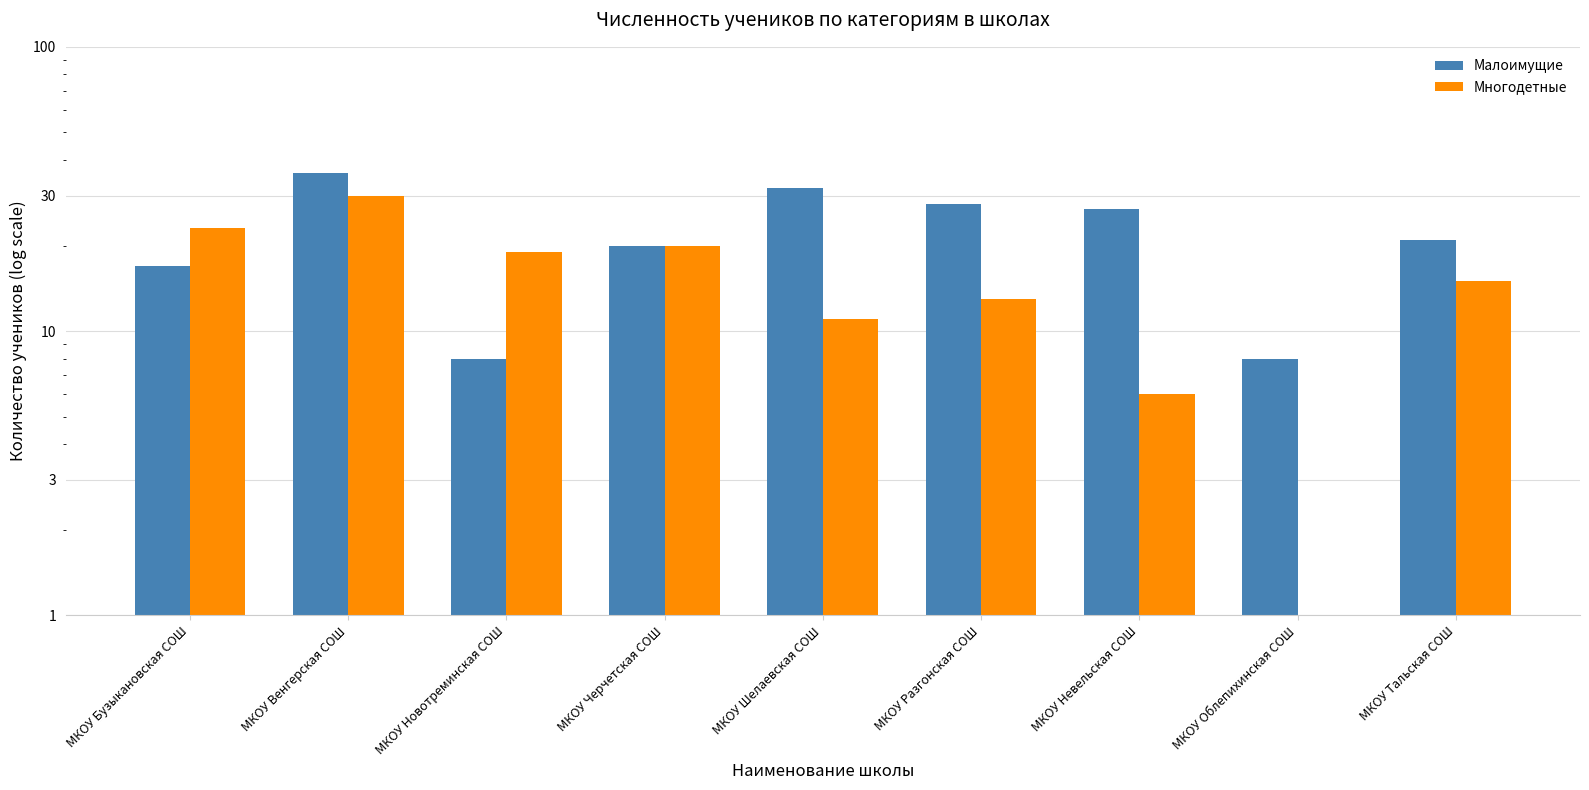

Does the chart contain stacked bars?

No